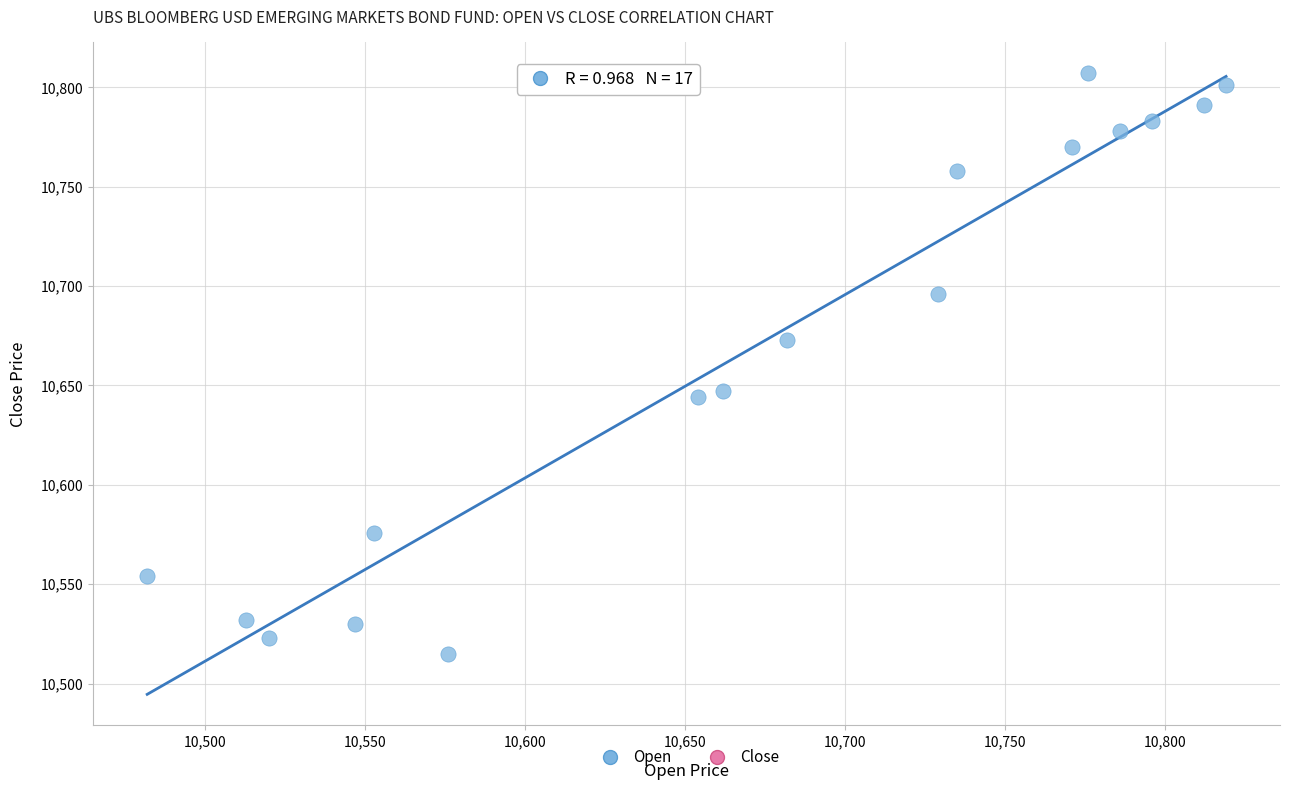

What is the range of Y values (max minus min)?

292